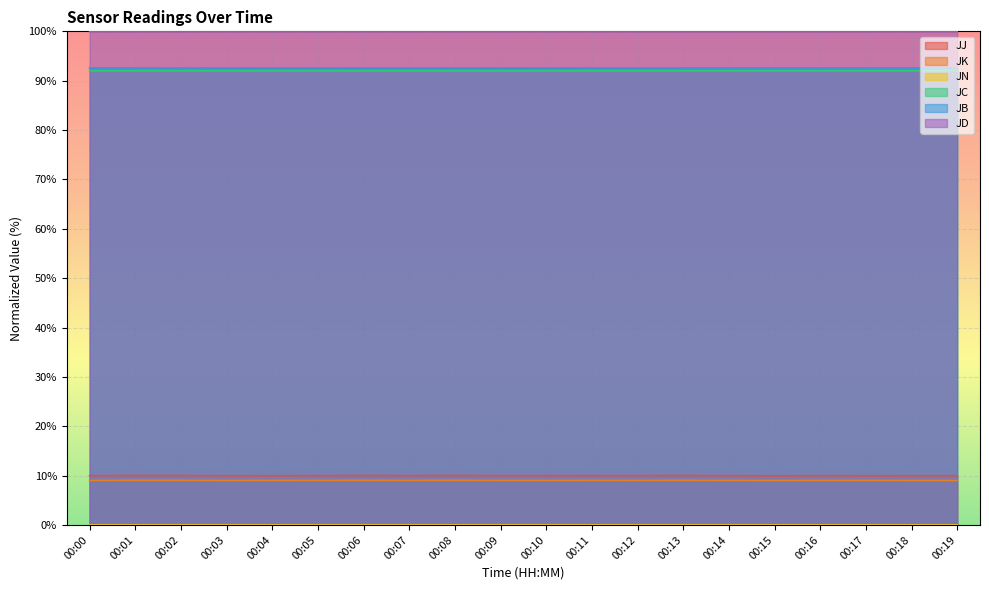

Which has a higher value, 00:12 or 00:13?

00:13